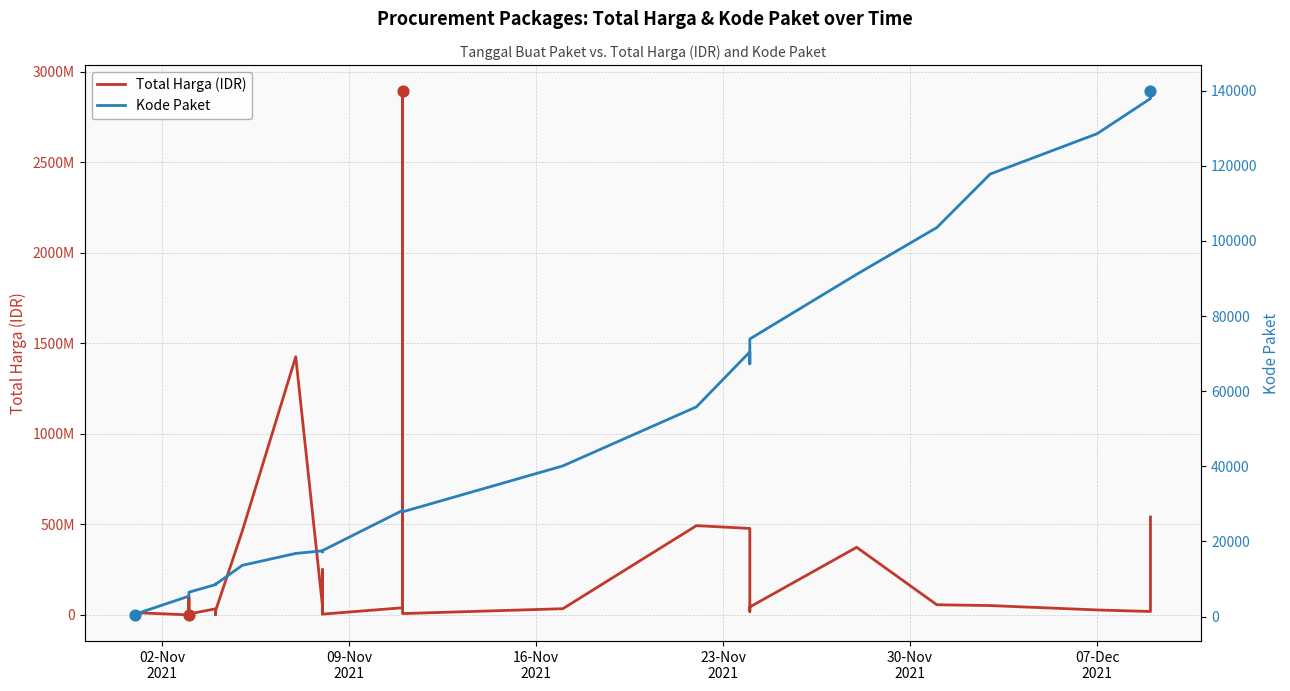

Is the value of Total Harga (IDR) at 15 greater than the value of Kode Paket at 14?

Yes